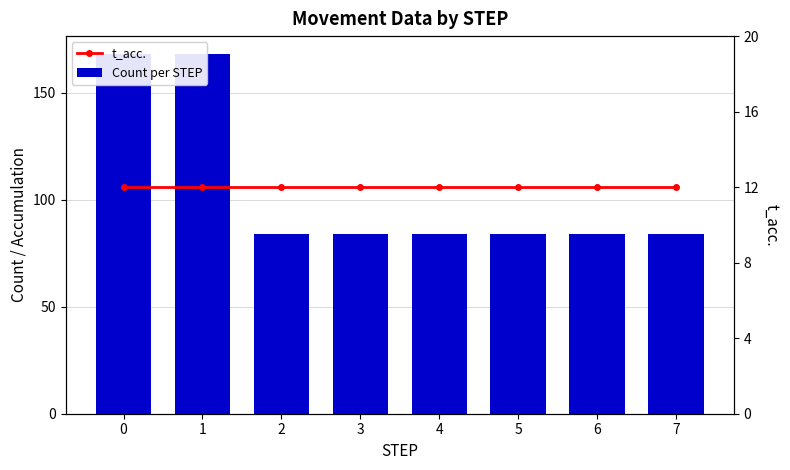

Which series has the largest range (max minus min)?

Count per STEP